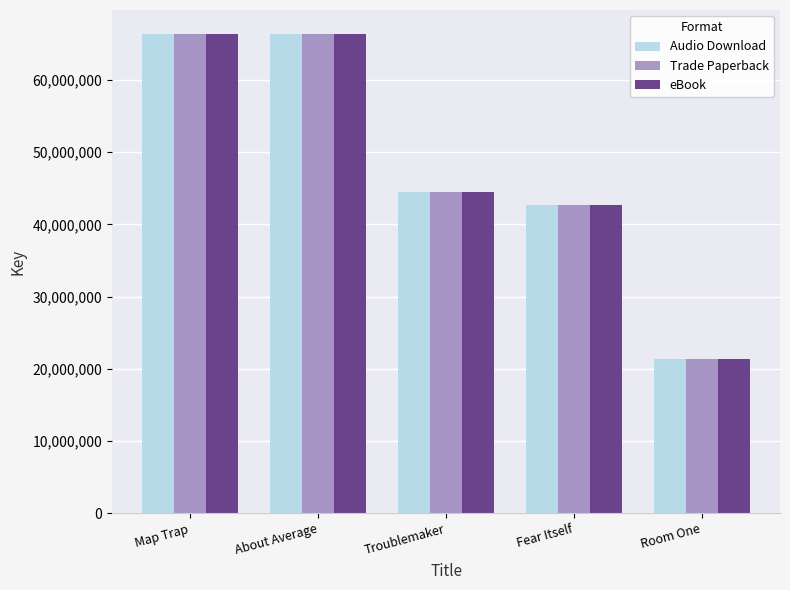

What is the difference between the maximum and second lowest values in the eBook series?

23655904